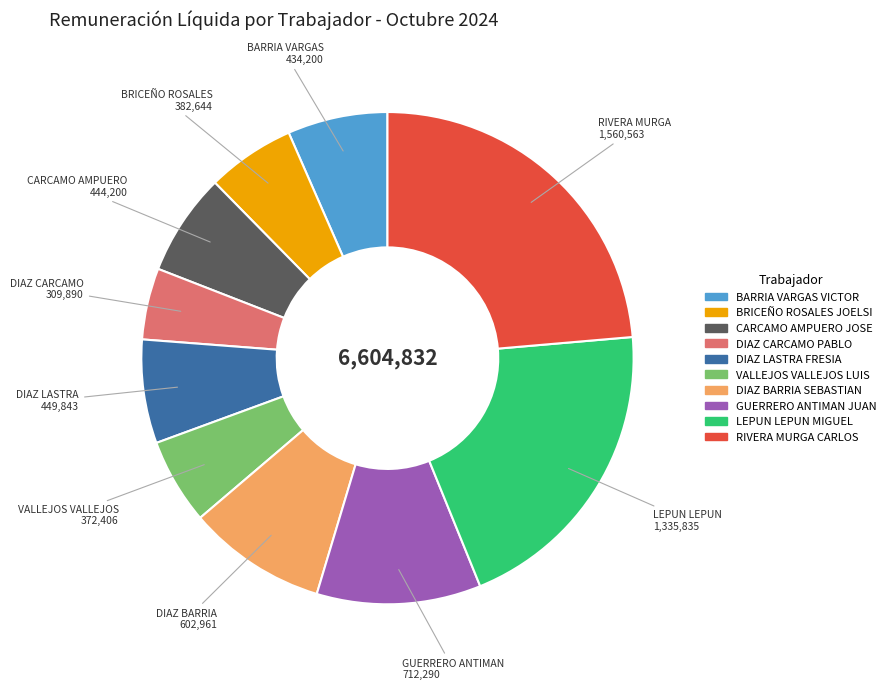

The BARRIA VARGAS VICTOR slice represents 7% of the pie. True or false?

True